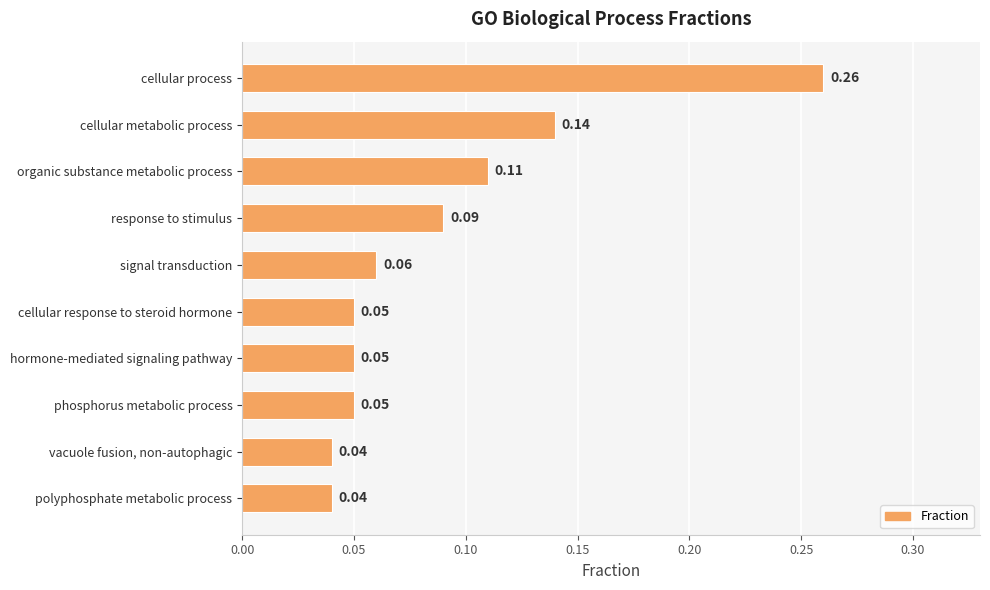

Count the number of categories in the chart.

10